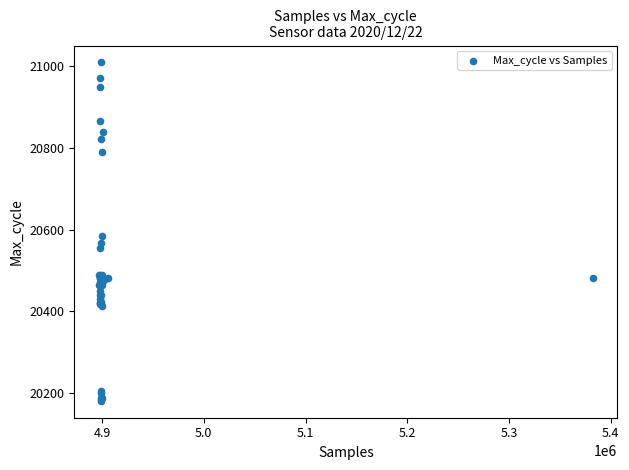

What Y value in the scatter plot is closest to 20595?

20585